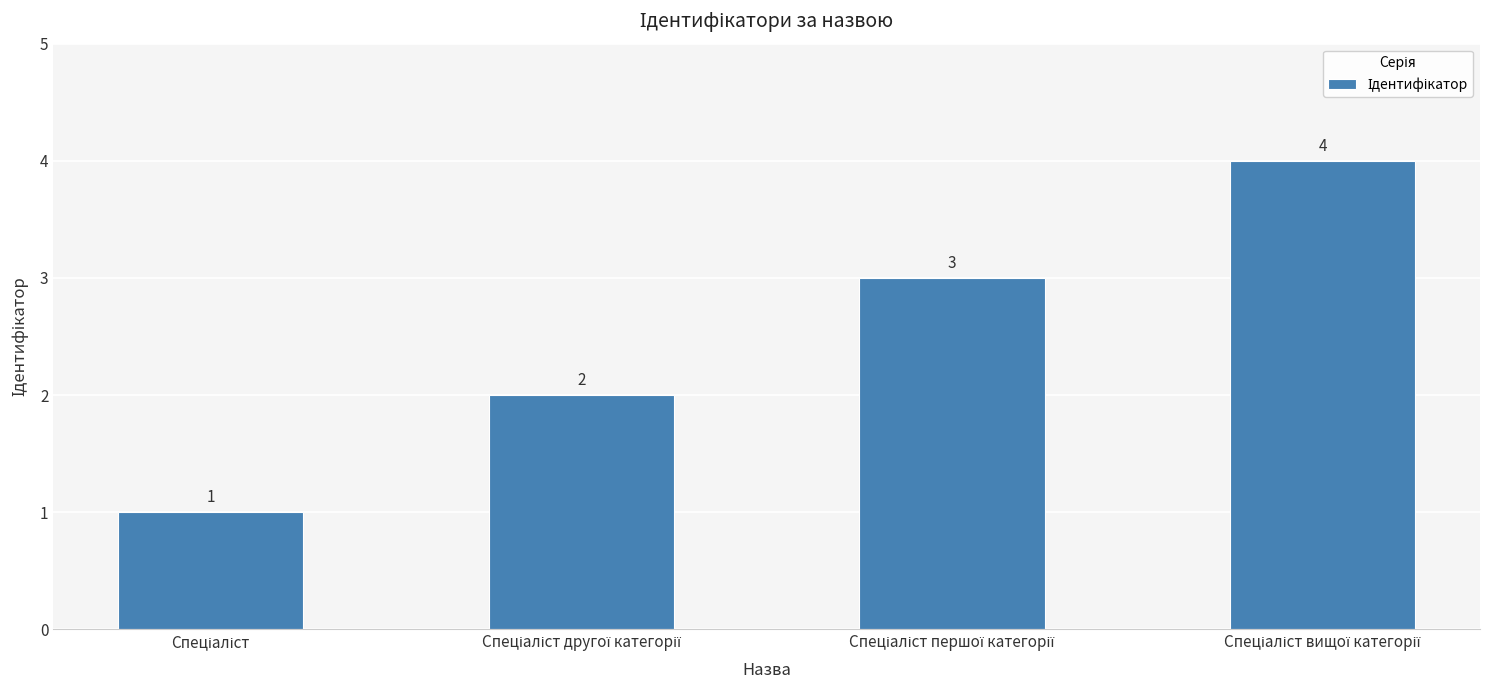

How many data points are less than 3?

2